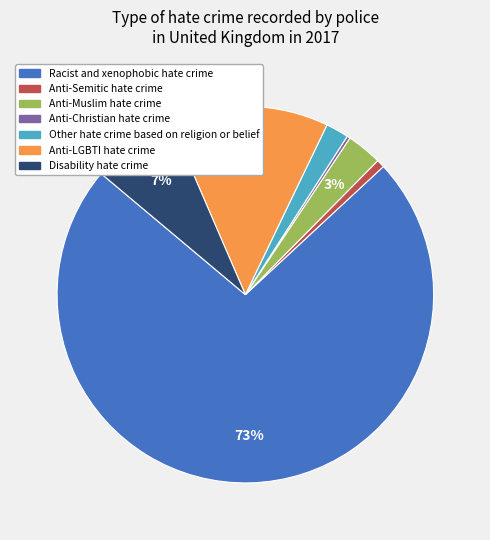

Between Anti-Muslim hate crime and Disability hate crime, which is larger?

Disability hate crime